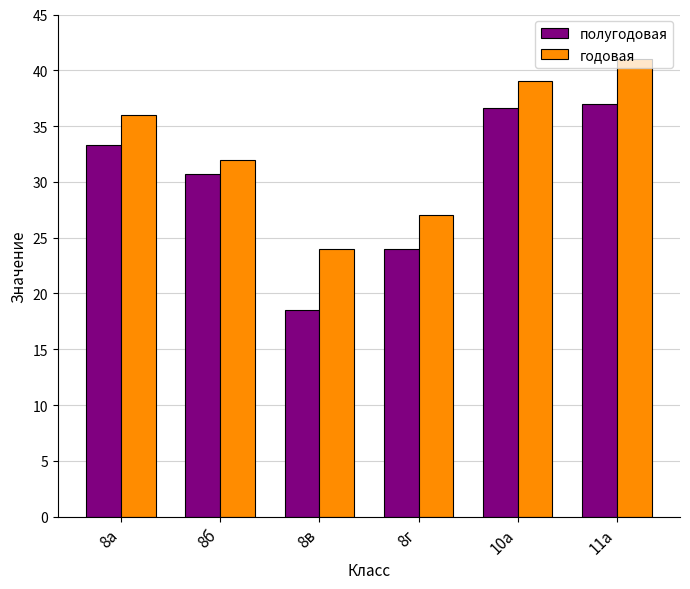

Reading left to right, list all the values displayed in this chart.

полугодовая: 33.3	30.7	18.5	24.0	36.6	37.0
годовая: 36.0	32.0	24.0	27.0	39.0	41.0